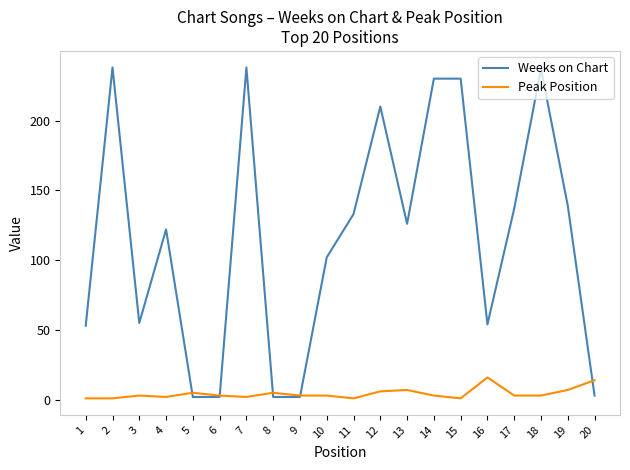

Which series ends up on top after the final intersection of Peak Position and Weeks on Chart?

Peak Position